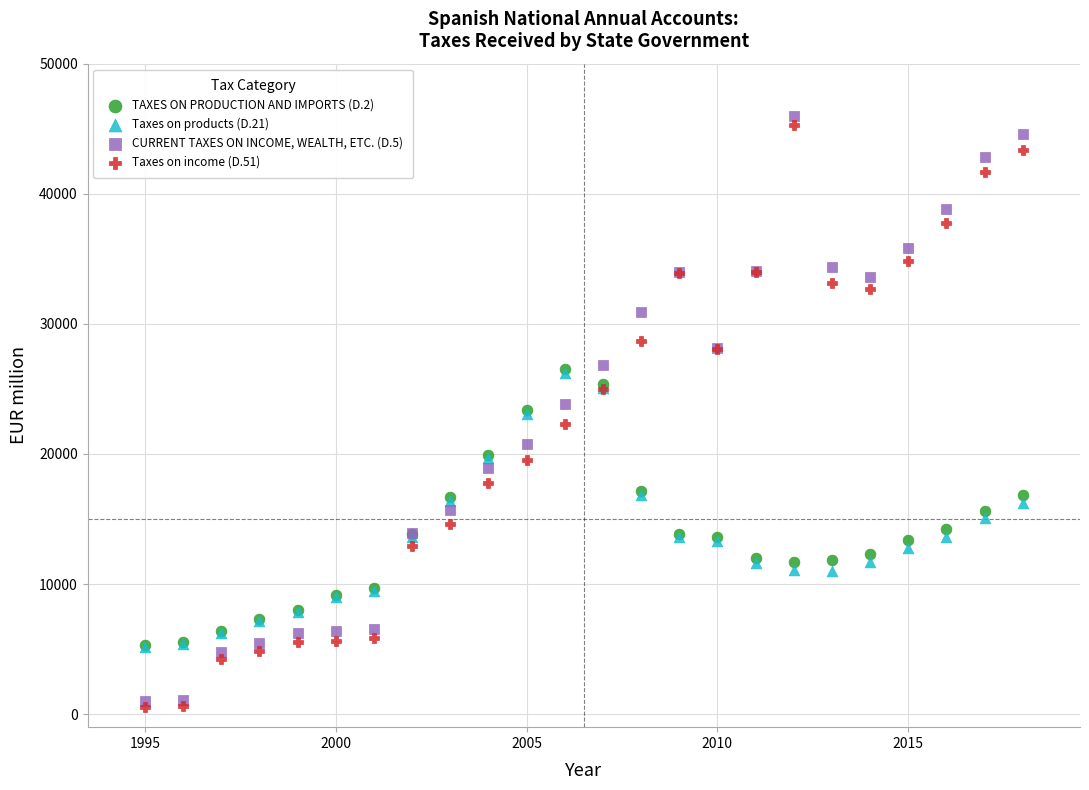

What are all the series names shown in the legend?

TAXES ON PRODUCTION AND IMPORTS (D.2), Taxes on products (D.21), CURRENT TAXES ON INCOME, WEALTH, ETC. (D.5), Taxes on income (D.51)